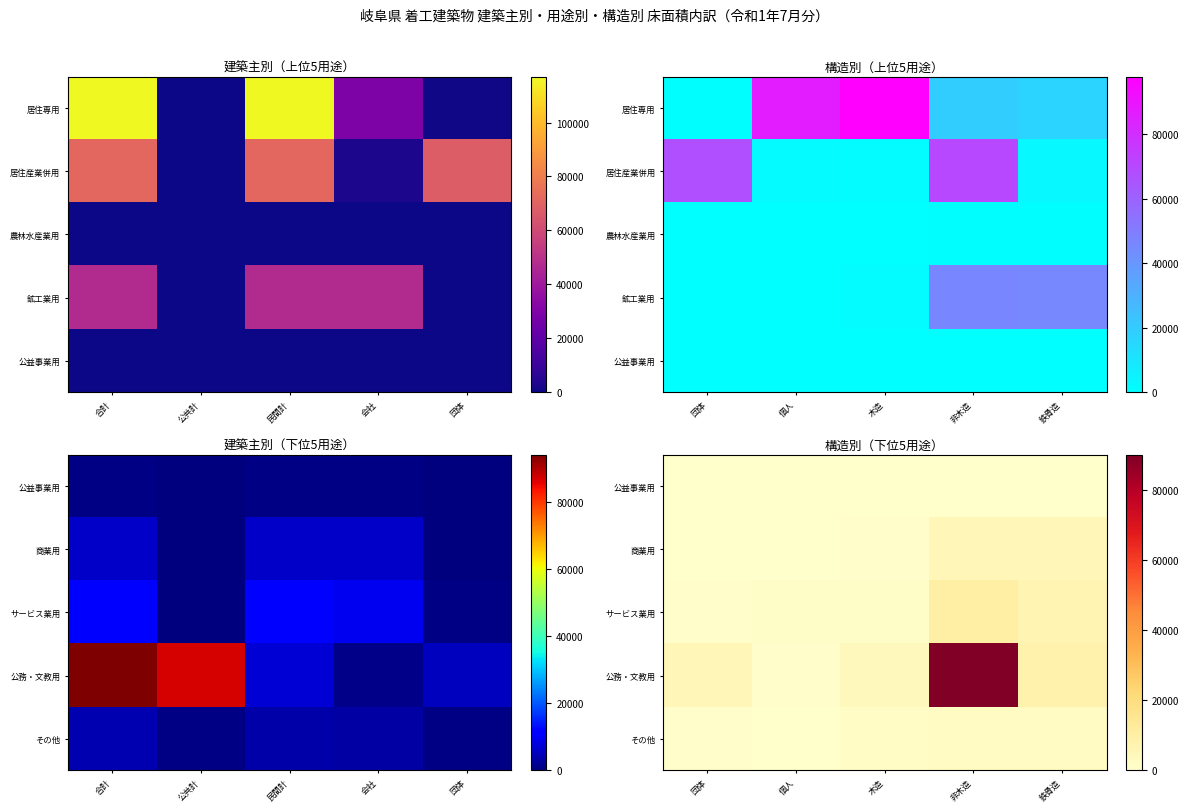

At which category does the chart reach its minimum across all series?

団体